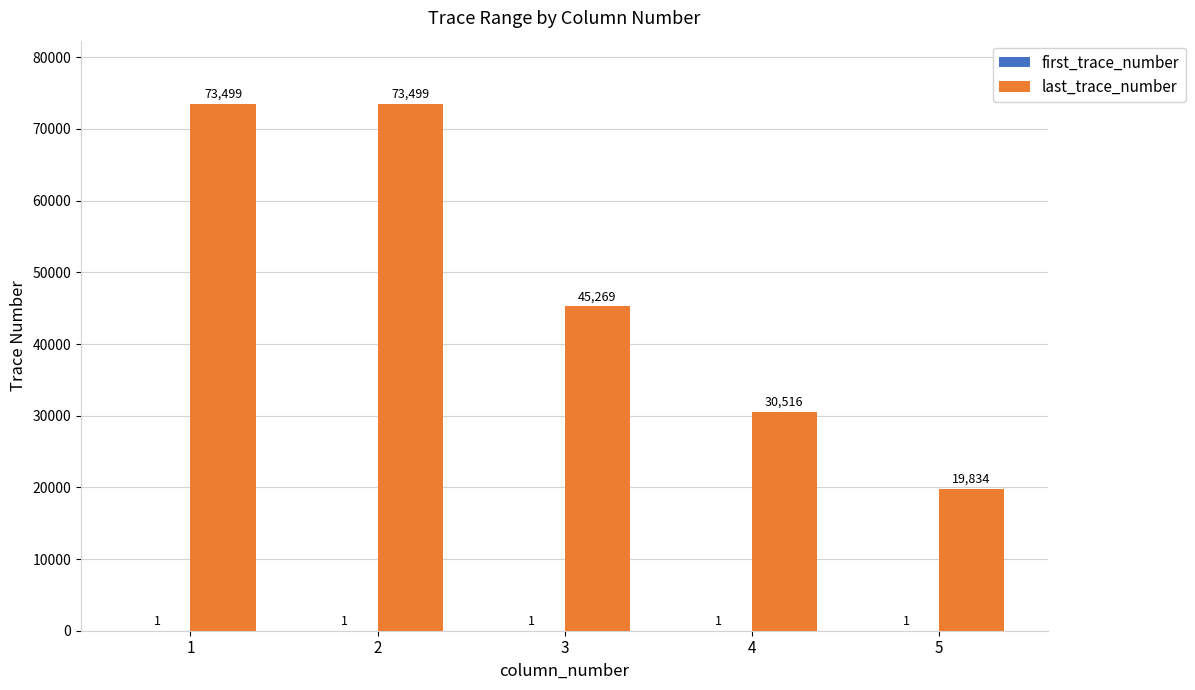

Between 2 and 3, which series saw the biggest shift?

last_trace_number